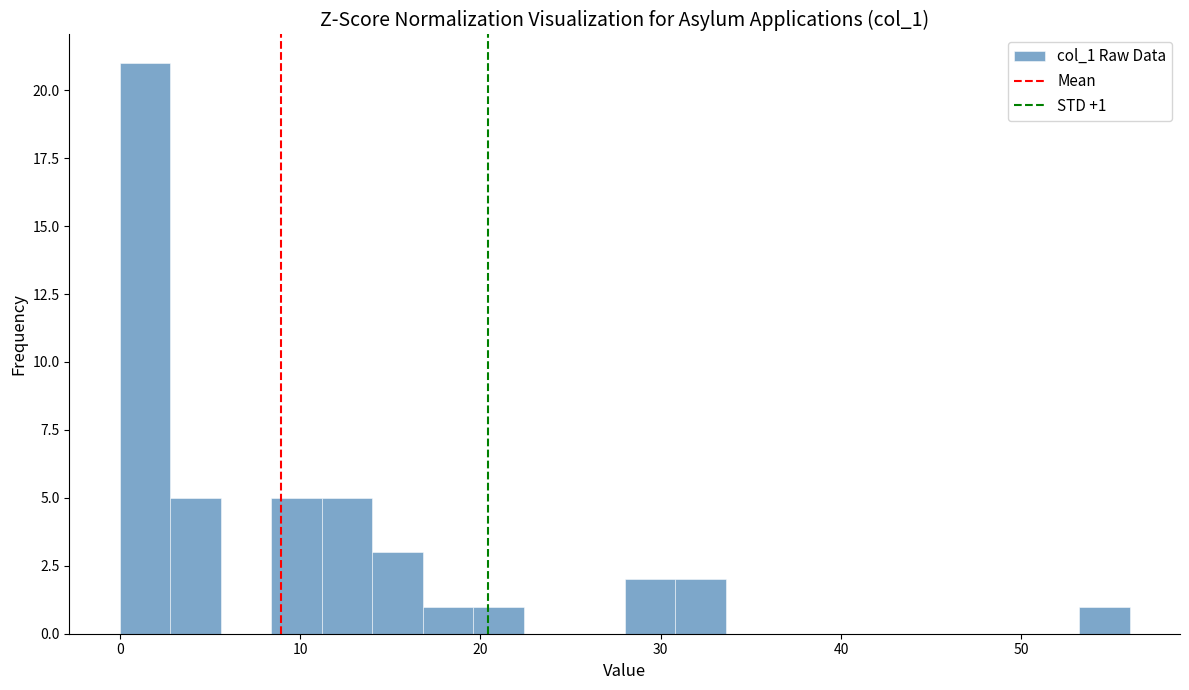

Around what value on the x-axis is the tallest bar? Give the approximate position of its centre, as read against the axis.

1